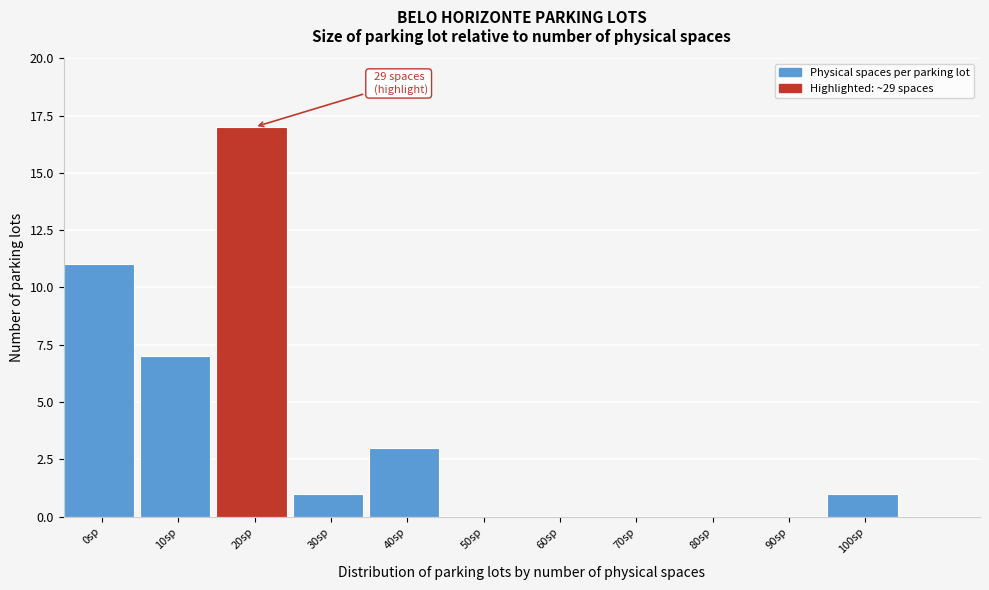

Reading right to left, transcribe all the data shown in this chart.

100sp=1	90sp=0	80sp=0	70sp=0	60sp=0	50sp=0	40sp=3	30sp=1	20sp=17	10sp=7	0sp=11